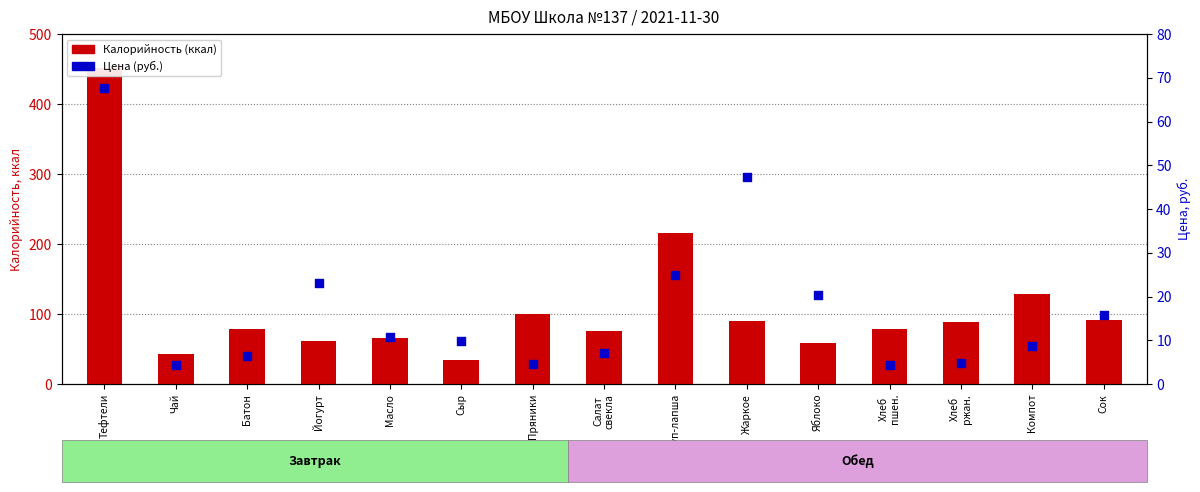

At how many categories does at least one series exceed 84?

7